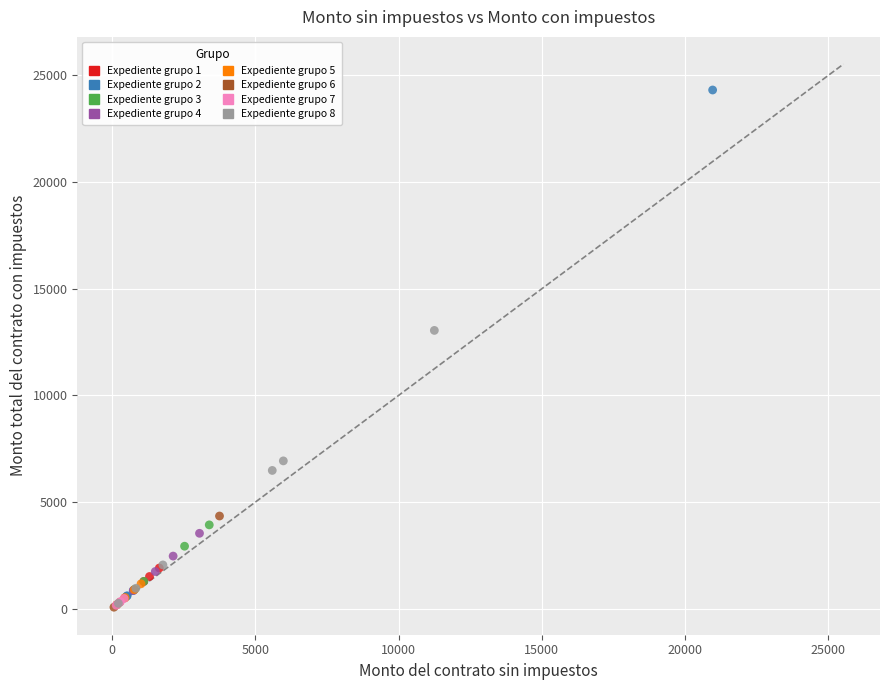

Which series reaches the maximum Y coordinate?

Expediente grupo 2